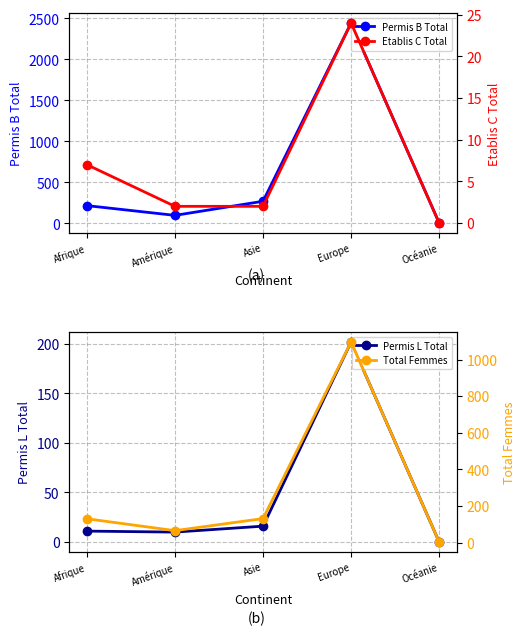

List the series in order of their peak value, highest first.

Permis B Total, Total Femmes, Permis L Total, Etablis C Total